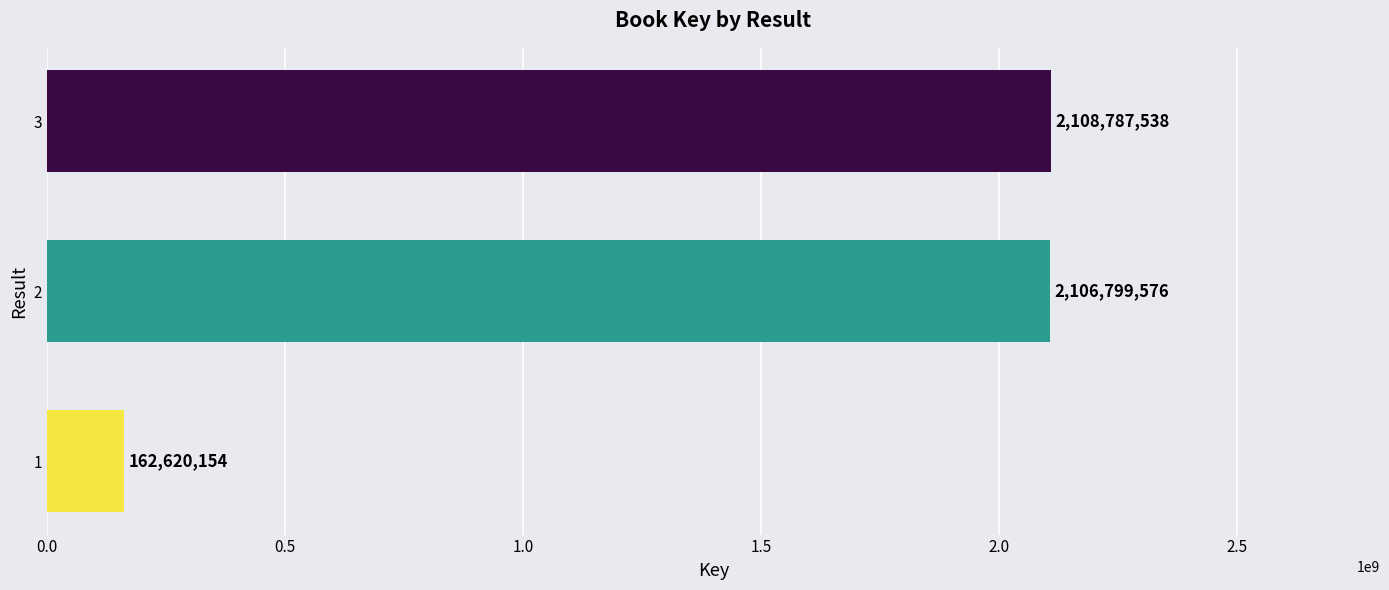

Rank the categories by value from lowest to highest.

1, 2, 3